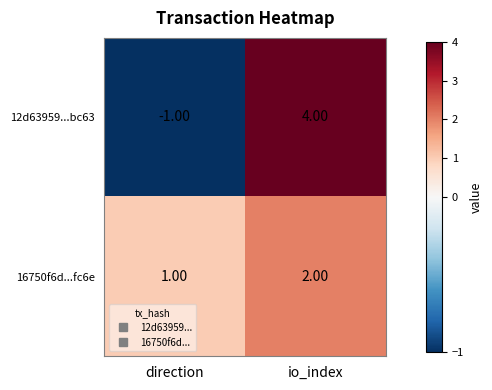

At which category is the sum across all series the highest?

io_index